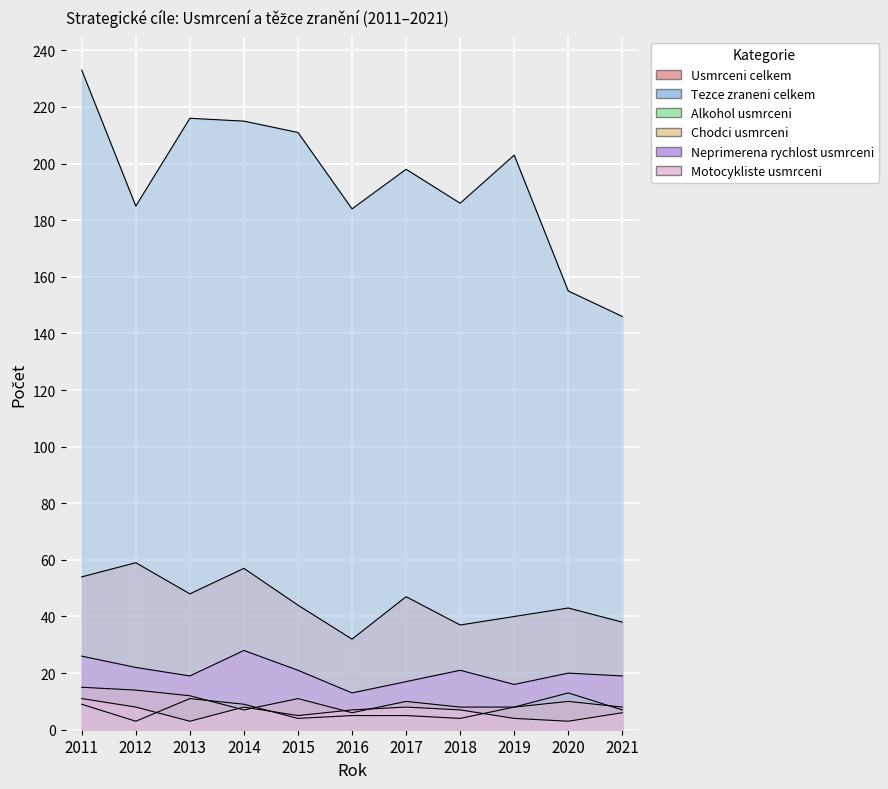

Read the Neprimerena_rychlost_usmrceni value at 2016, to the nearest 5.

15